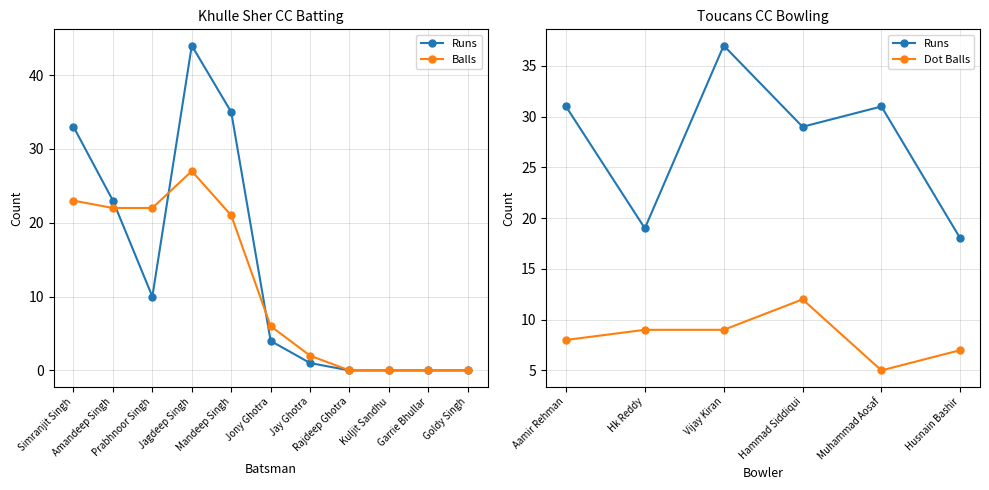

After their last crossing, which series has the higher values: Balls or Runs?

Balls